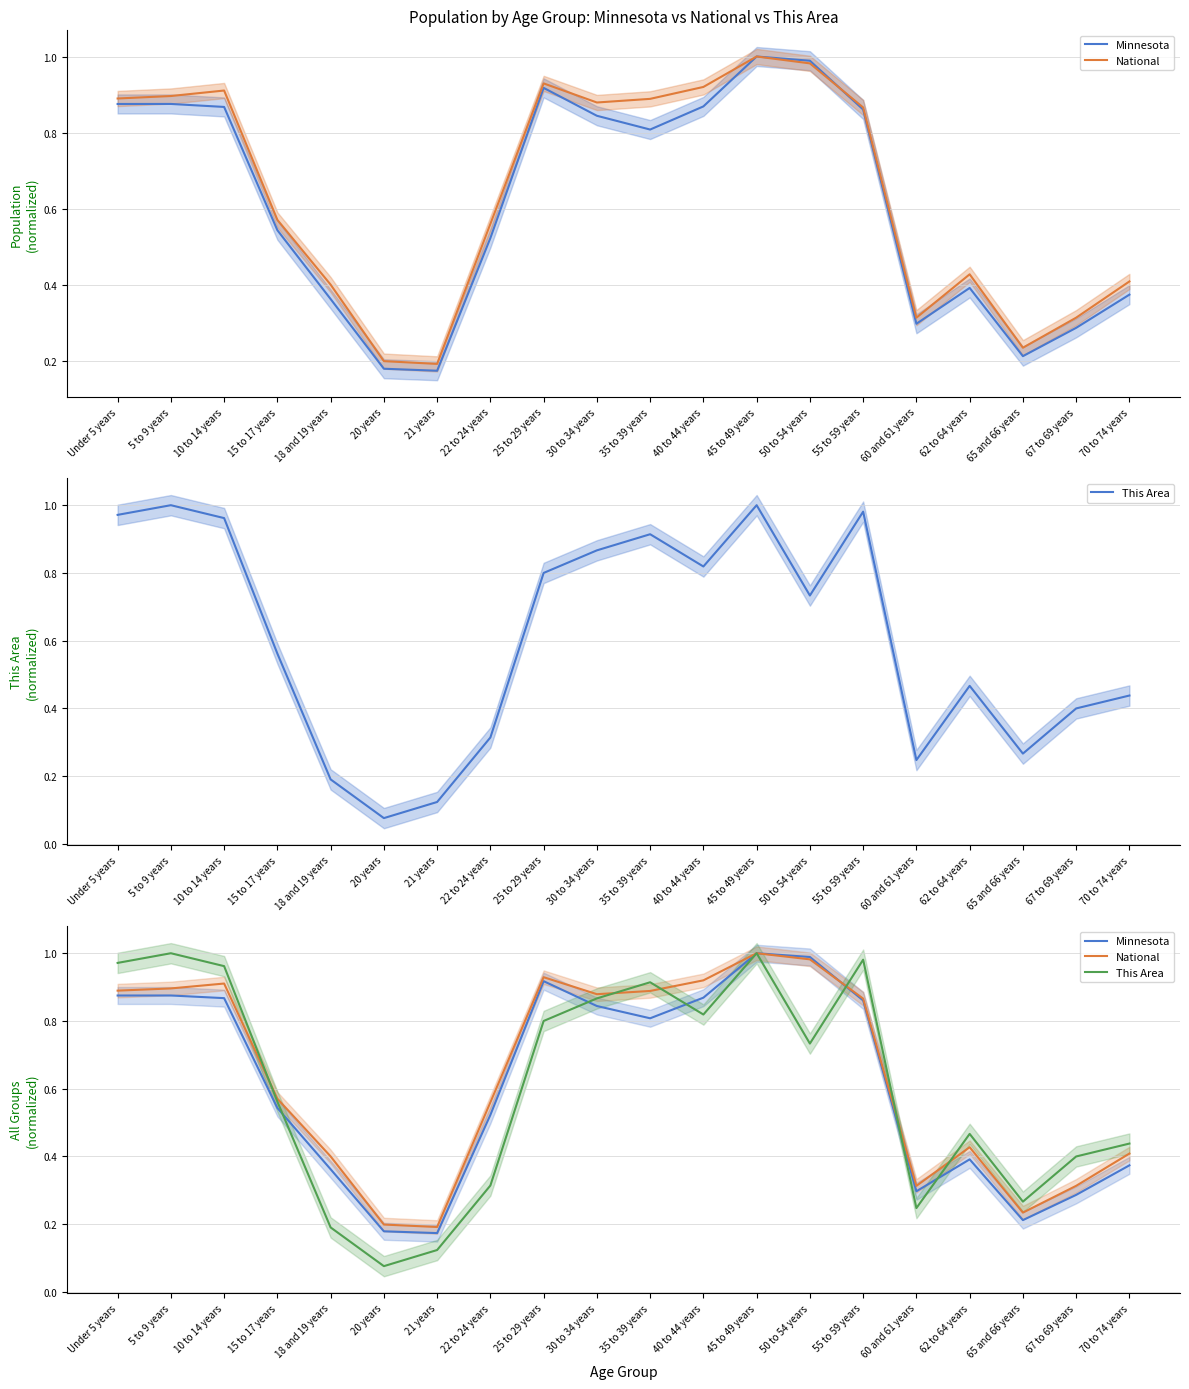

Count the number of categories in the chart.

20